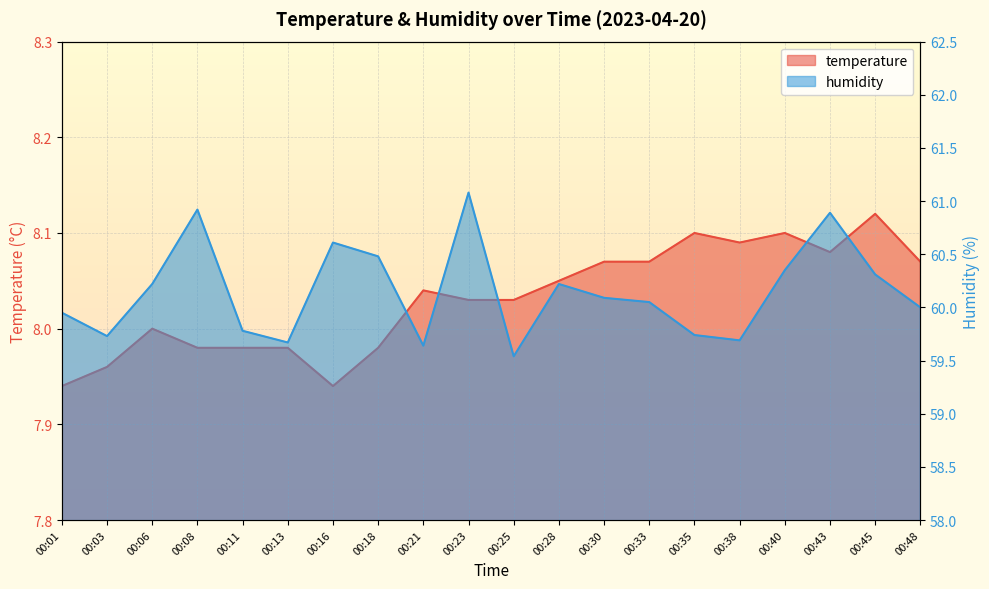

What is the maximum value for temperature?

8.1